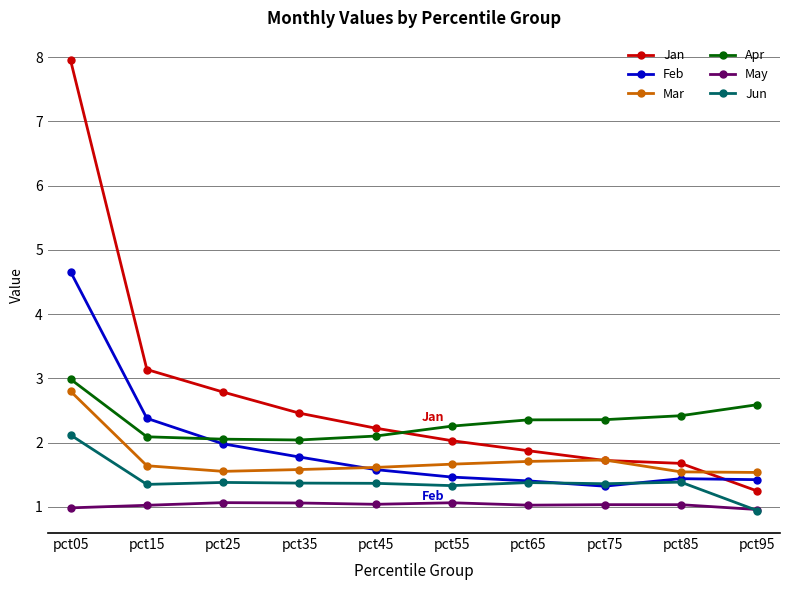

What is the maximum value for Jun?

2.1